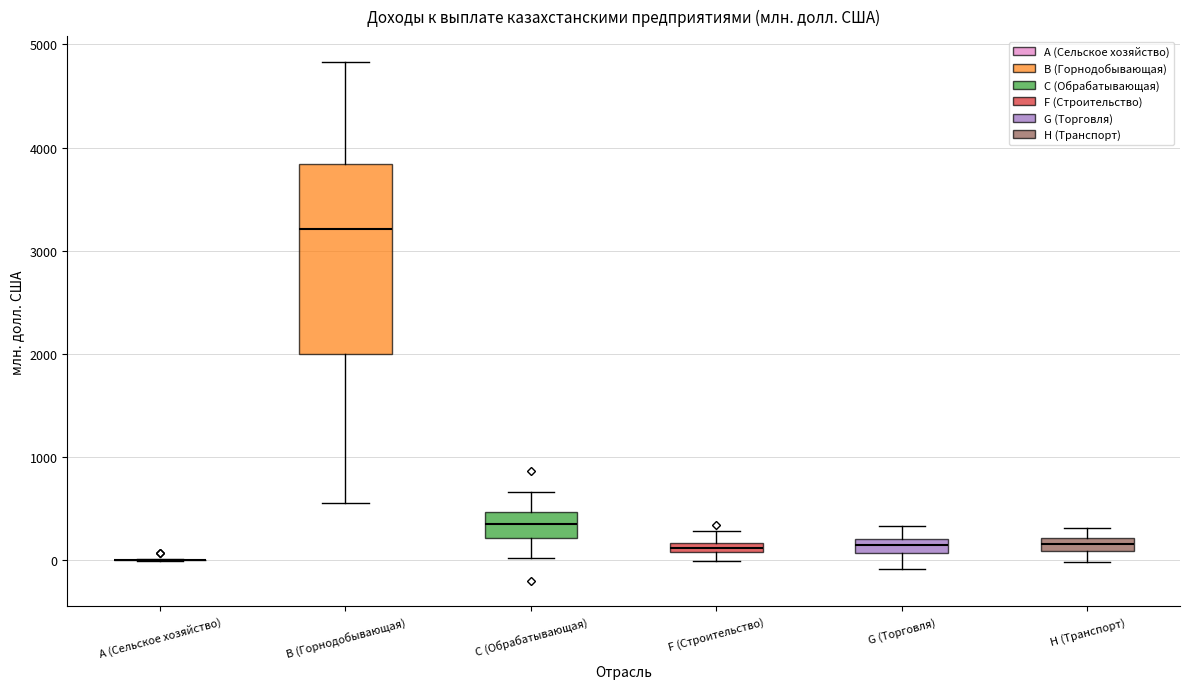

Where is the upper edge of the box for F (Строительство) on the y-axis? The values are not printed on the chart, so give them approximately, as read against the axis.

200